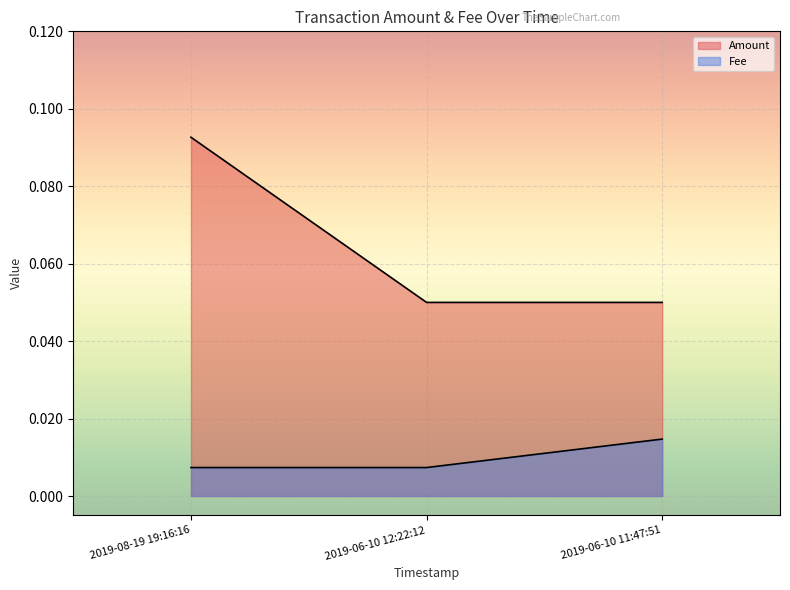

What is the highest value of the Amount series?

0.1